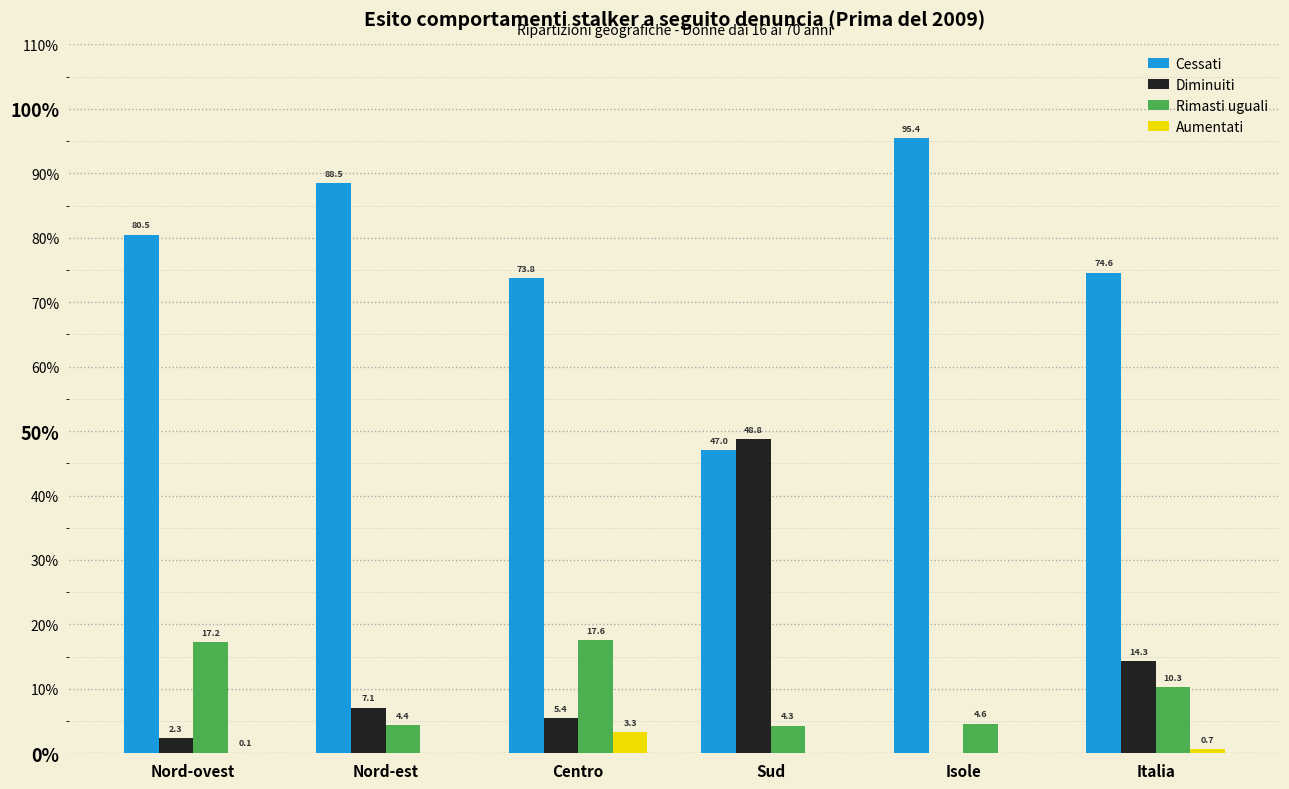

At which label does Aumentati reach its peak?

Centro